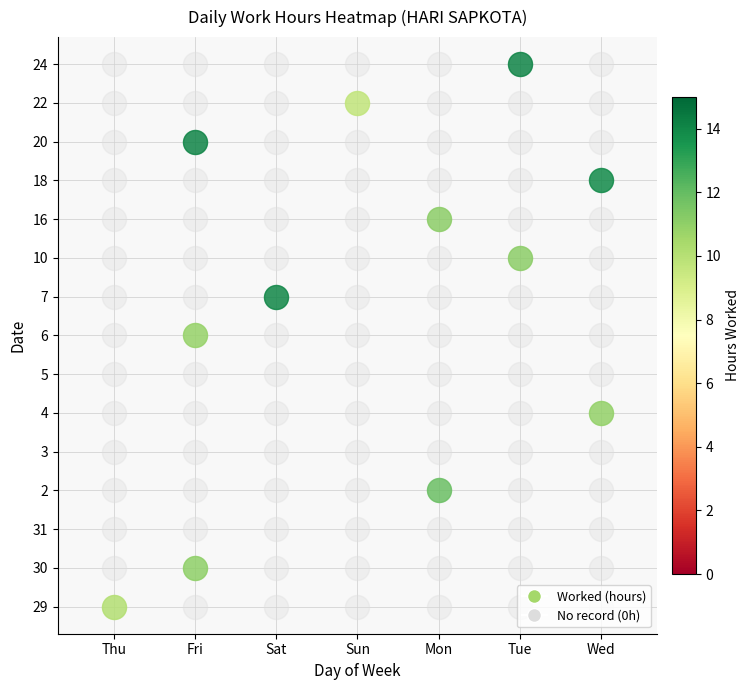

Reading left to right, transcribe all the data shown in this chart.

29: 10.1	0.0	0.0	0.0	0.0	0.0	0.0
30: 0.0	11.1	0.0	0.0	0.0	0.0	0.0
31: 0.0	0.0	0.0	0.0	0.0	0.0	0.0
2: 0.0	0.0	0.0	0.0	11.9	0.0	0.0
3: 0.0	0.0	0.0	0.0	0.0	0.0	0.0
4: 0.0	0.0	0.0	0.0	0.0	0.0	10.9
5: 0.0	0.0	0.0	0.0	0.0	0.0	0.0
6: 0.0	10.9	0.0	0.0	0.0	0.0	0.0
7: 0.0	0.0	14.0	0.0	0.0	0.0	0.0
10: 0.0	0.0	0.0	0.0	0.0	11.1	0.0
16: 0.0	0.0	0.0	0.0	11.1	0.0	0.0
18: 0.0	0.0	0.0	0.0	0.0	0.0	13.9
20: 0.0	14.1	0.0	0.0	0.0	0.0	0.0
22: 0.0	0.0	0.0	9.7	0.0	0.0	0.0
24: 0.0	0.0	0.0	0.0	0.0	14.1	0.0